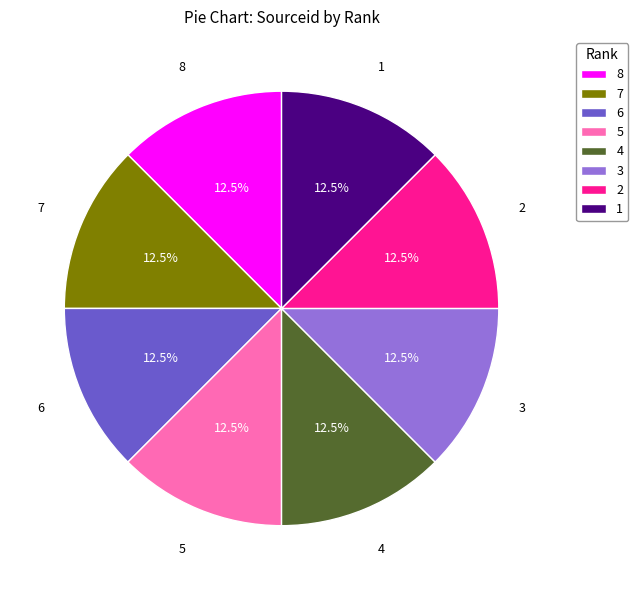

What is the ratio of the value at 3 to the value at 8?

1.0